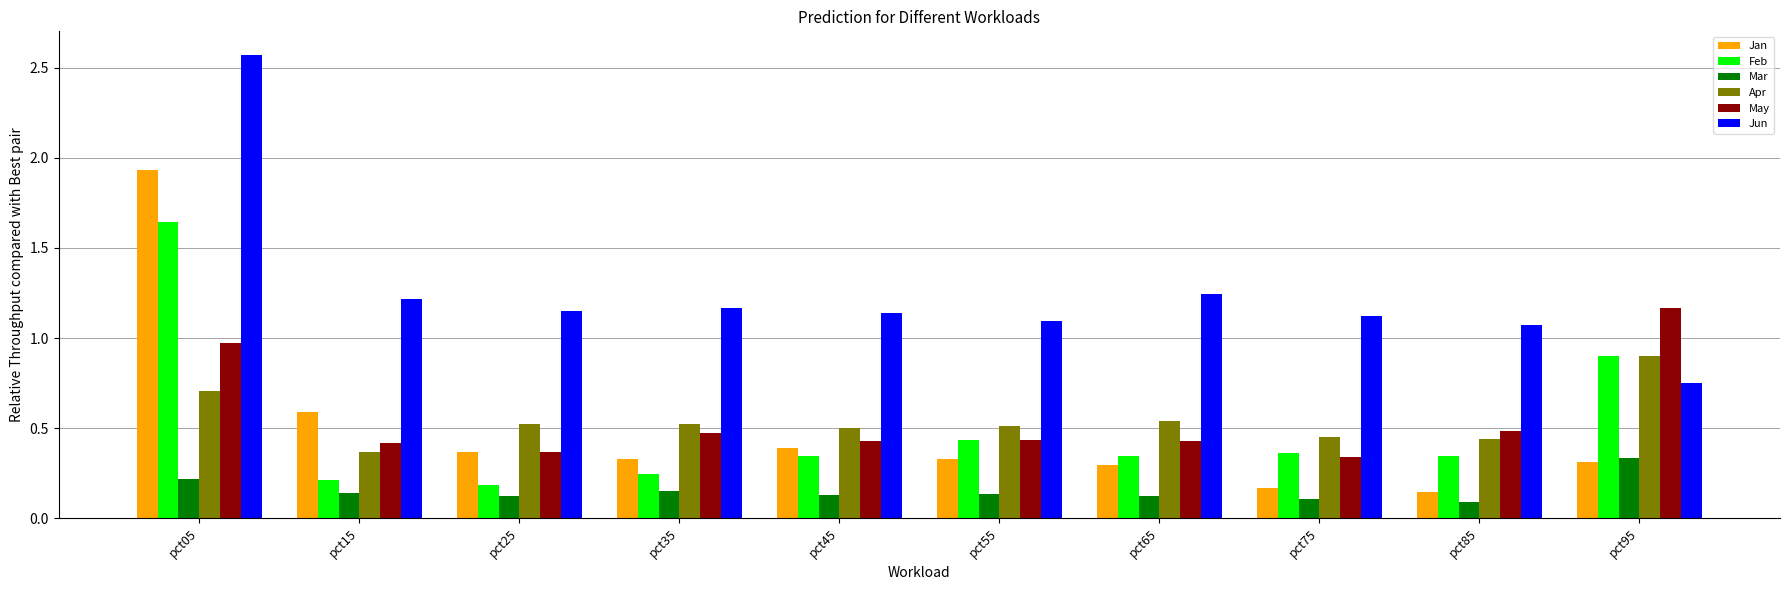

Which category has the lowest value in the May series?

pct75